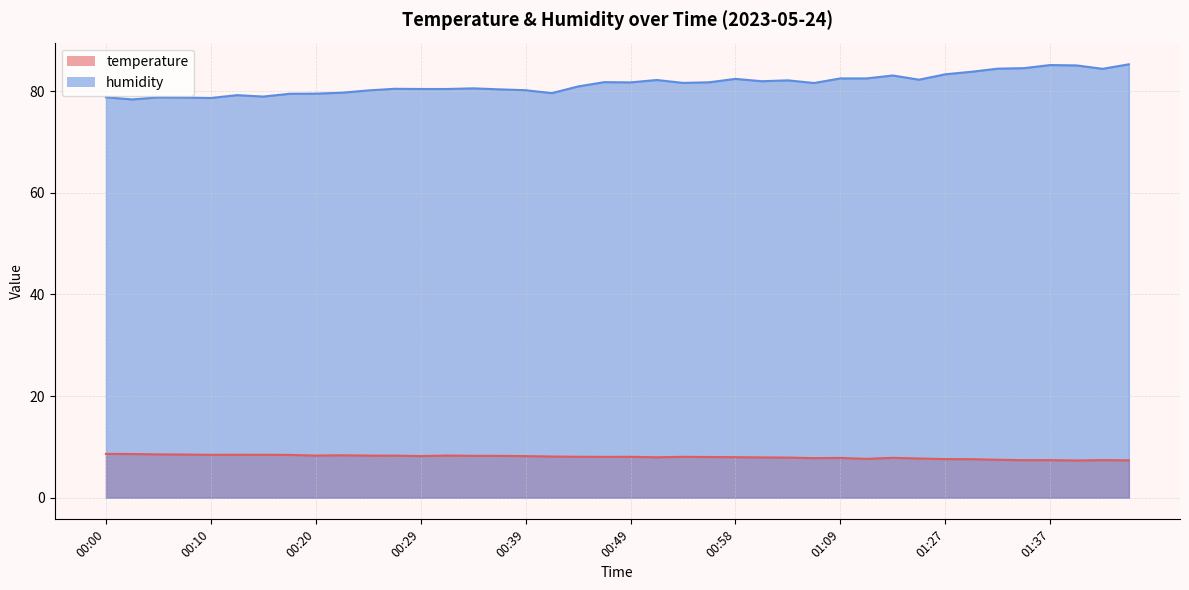

True or false: temperature and humidity cross at least once.

False